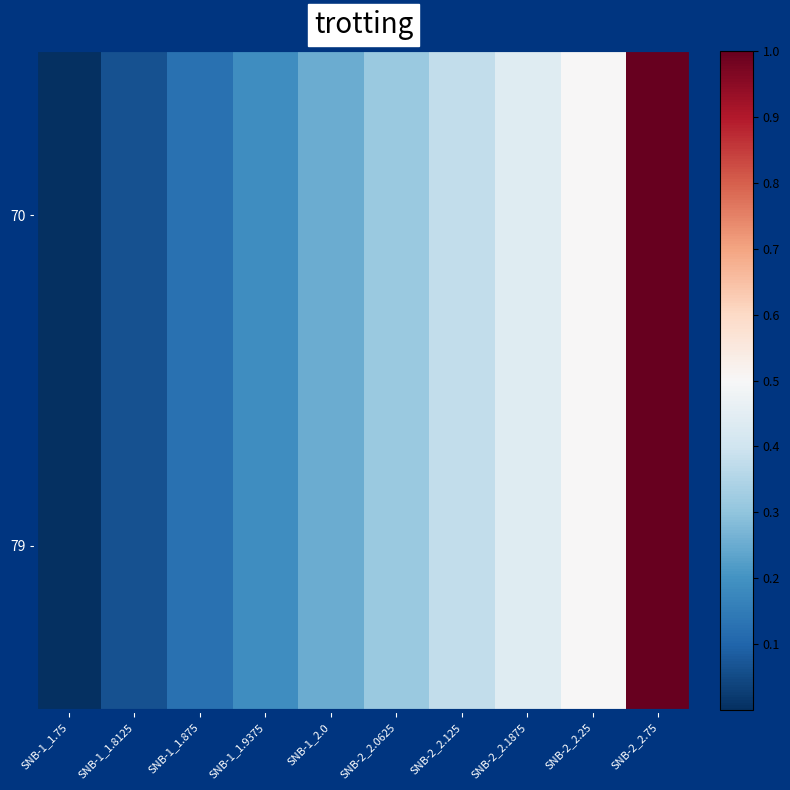

Which label corresponds to the smallest value in the chart?

SNB-1_1.75